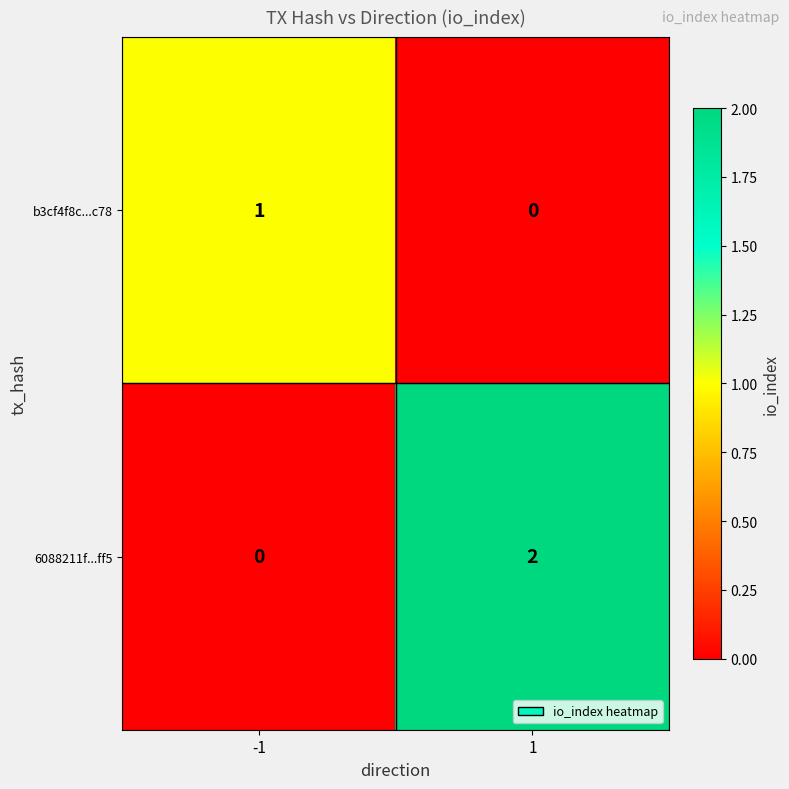

Rank the categories by b3cf4f8c...c78 value from highest to lowest.

-1, 1